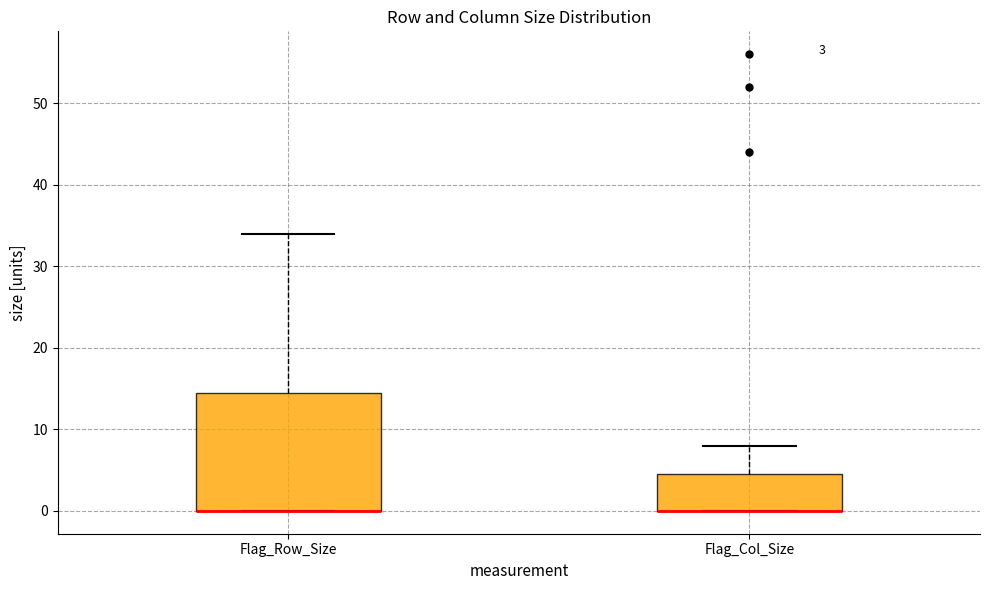

Which box is the tallest, from its lower edge to its upper edge?

Flag_Row_Size